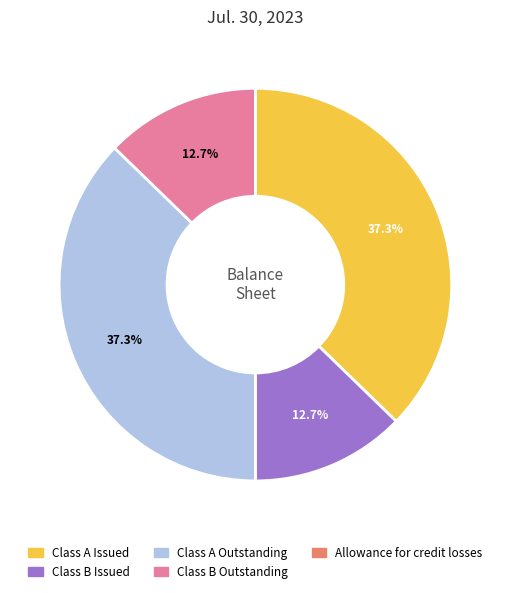

Approximately how many times larger is the value at Class B Outstanding compared to Class A Issued?

0.3